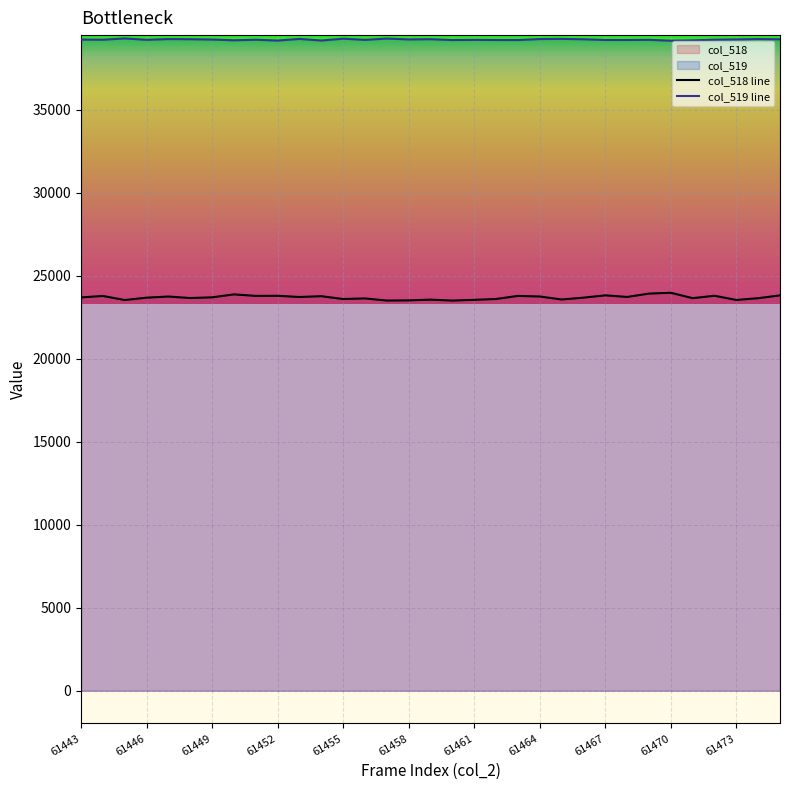

At which category does the chart reach its minimum across all series?

17